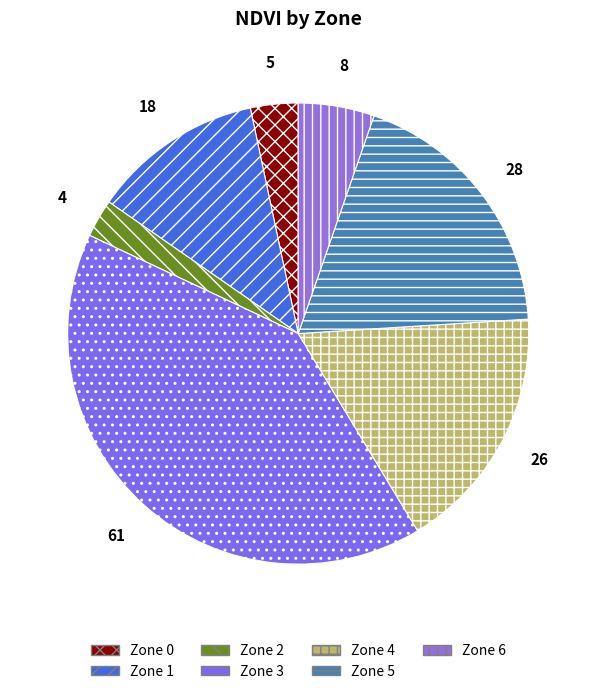

Rank the categories by value from highest to lowest.

Zone 3, Zone 5, Zone 4, Zone 1, Zone 6, Zone 0, Zone 2